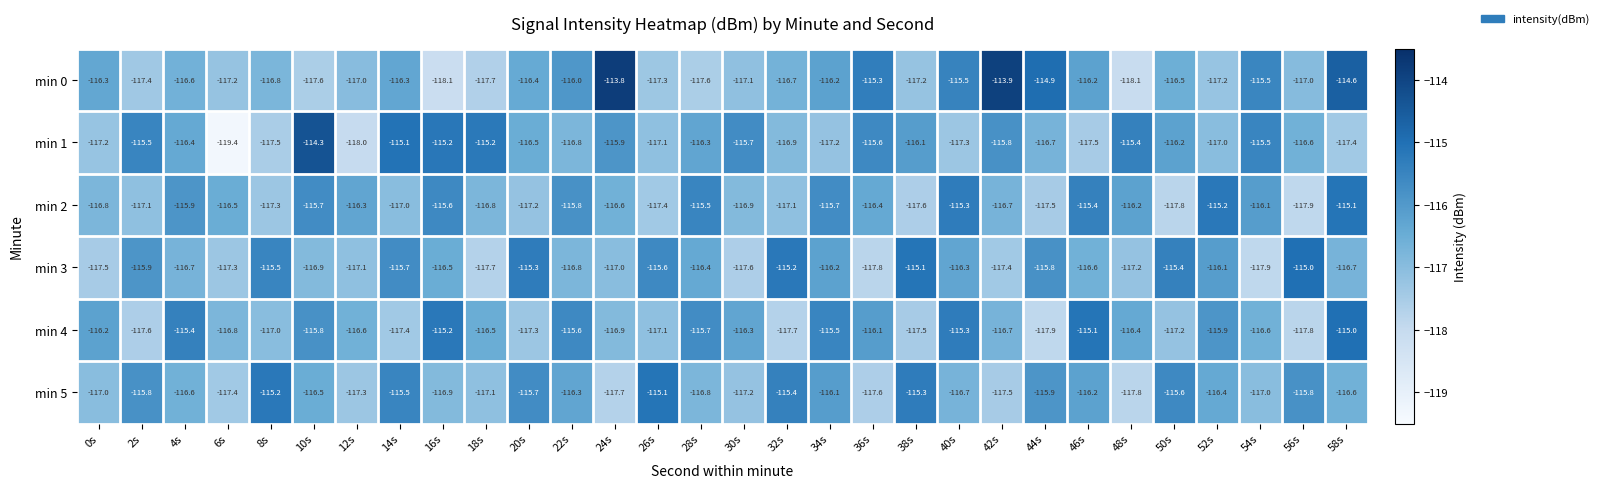

Count the number of data series in this chart.

6